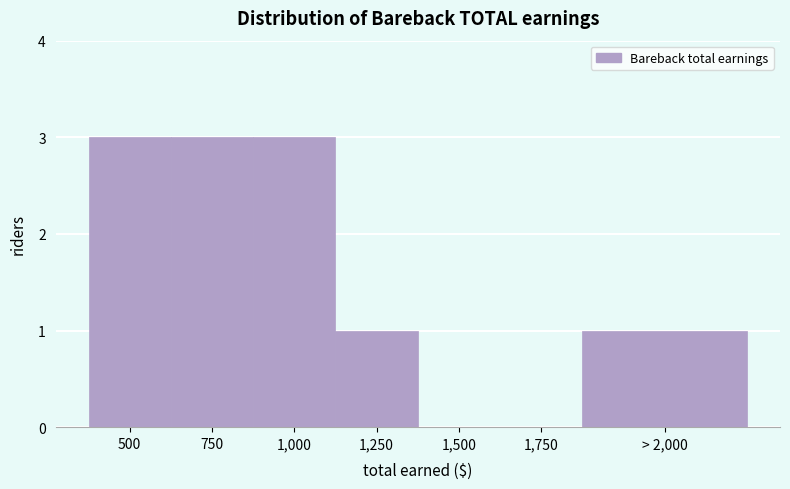

Reading left to right, extract all data points from this chart.

500=3	750=3	1,000=3	1,250=1	1,500=0	1,750=0	> 2,000=1